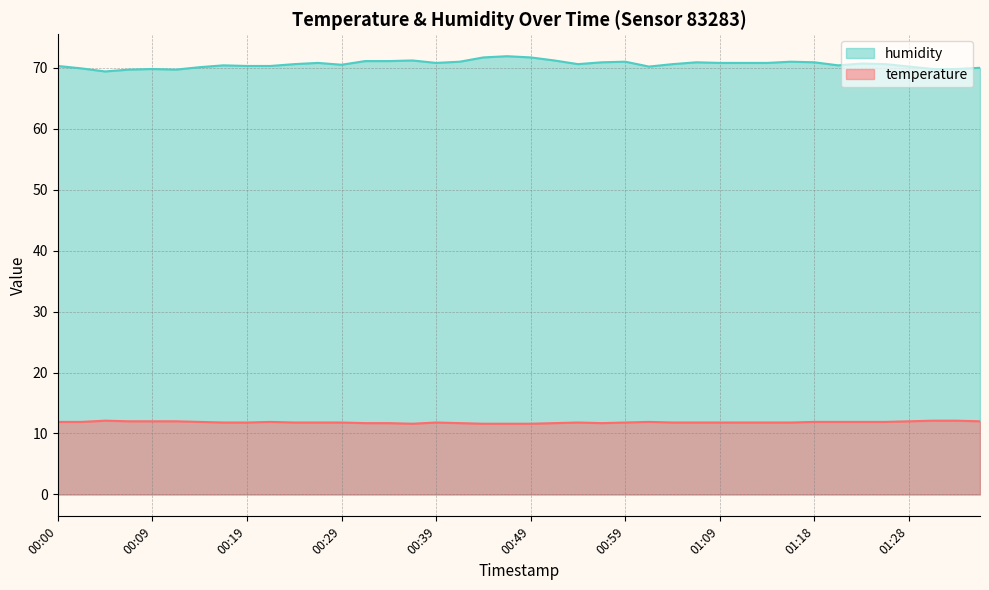

Between 00:24 and 00:54, which series saw the biggest shift?

temperature